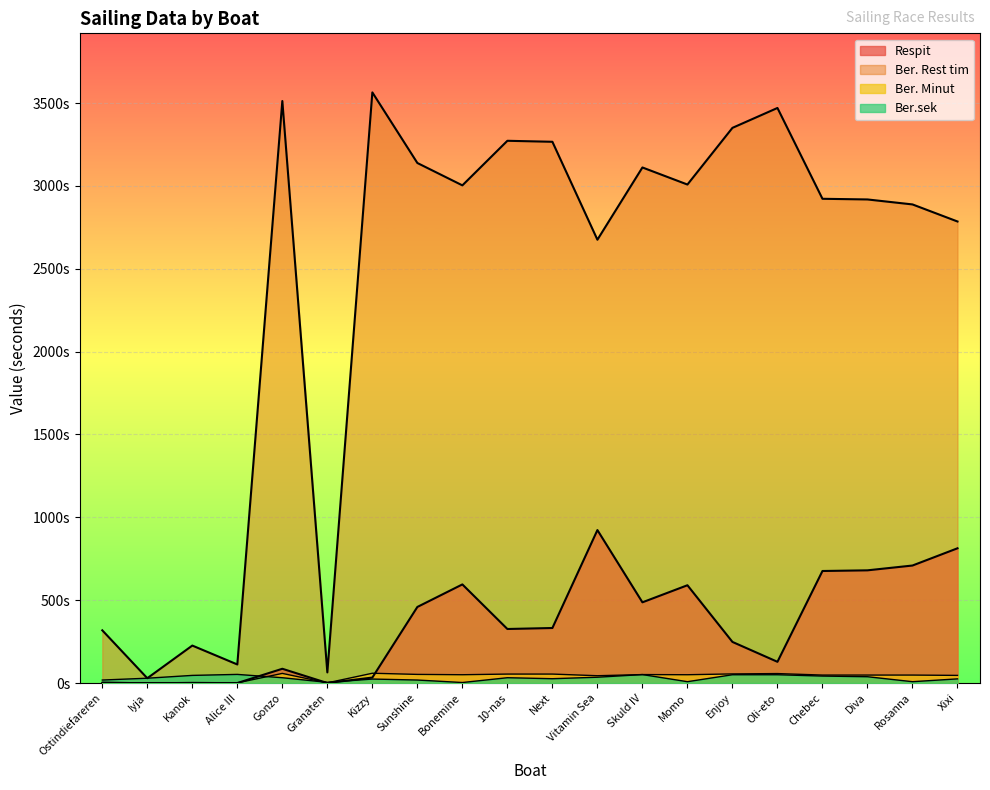

How many lines are shown in the chart?

4